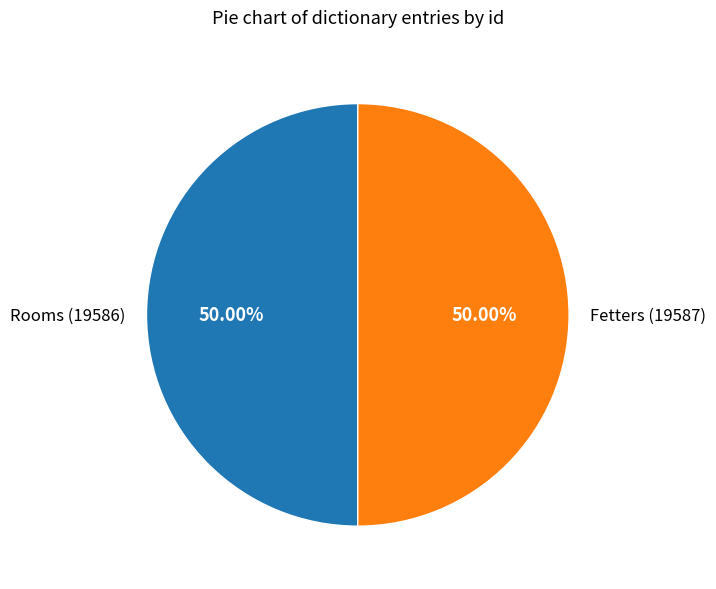

What is the ratio of the value at Rooms (19586) to the value at Fetters (19587)?

1.0